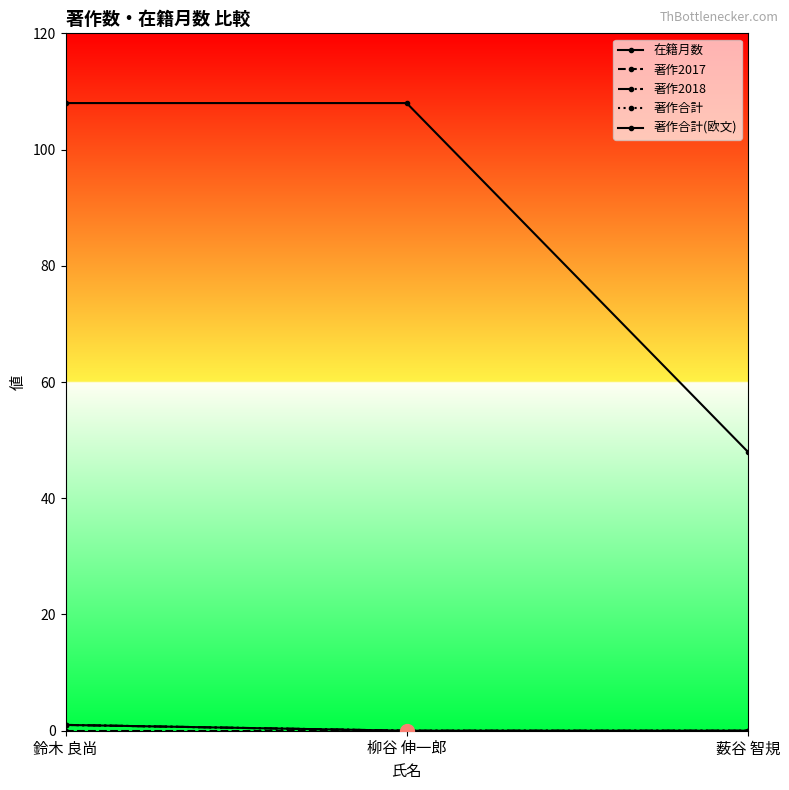

The value of 著作2018 at 鈴木 良尚 is 1. True or false?

True